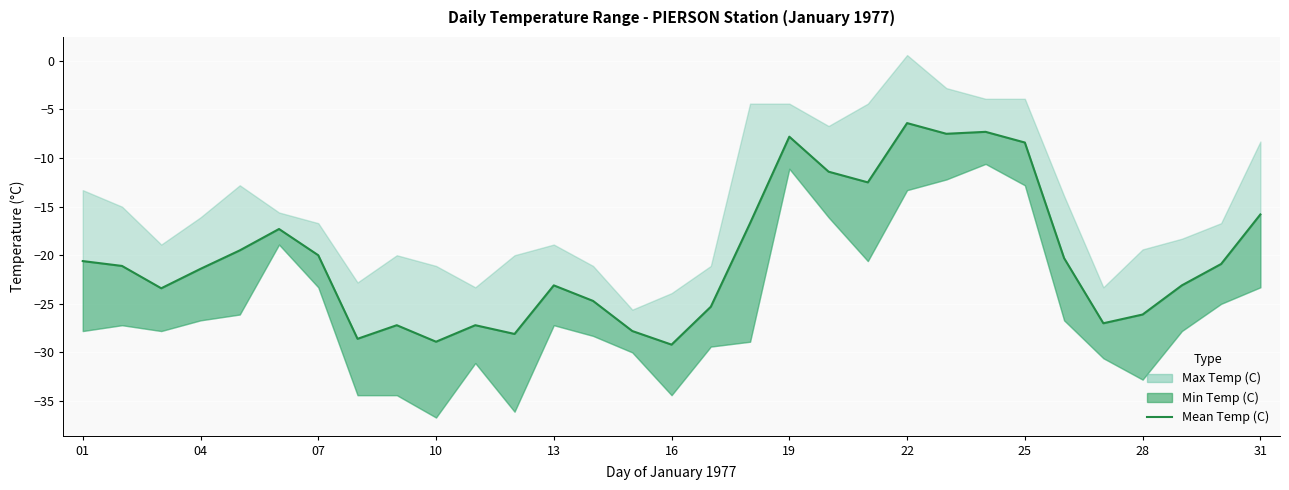

How many points are higher than both their immediate neighbors (excluding endpoints)?

7